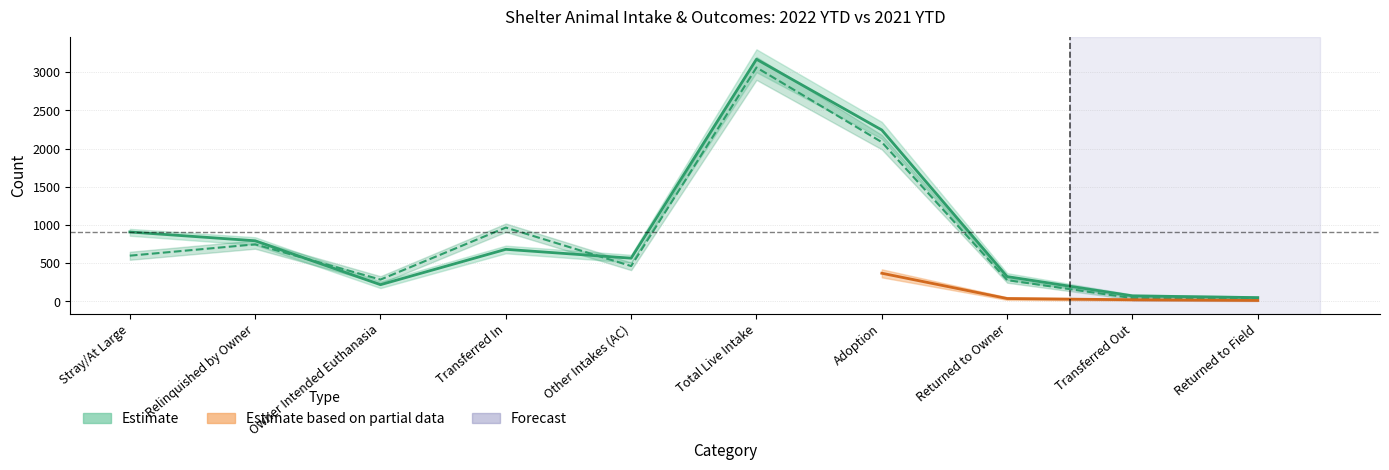

Between Adoption and Returned to Field, which is larger?

Adoption